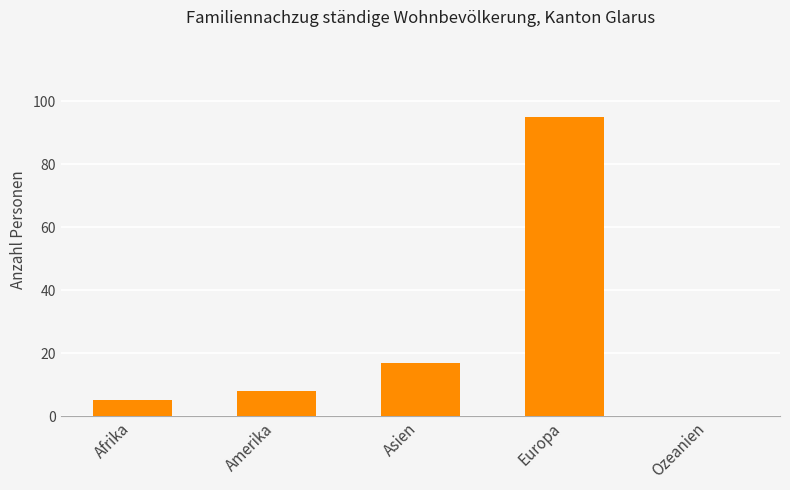

Is it true that the value at Europa is 95?

True